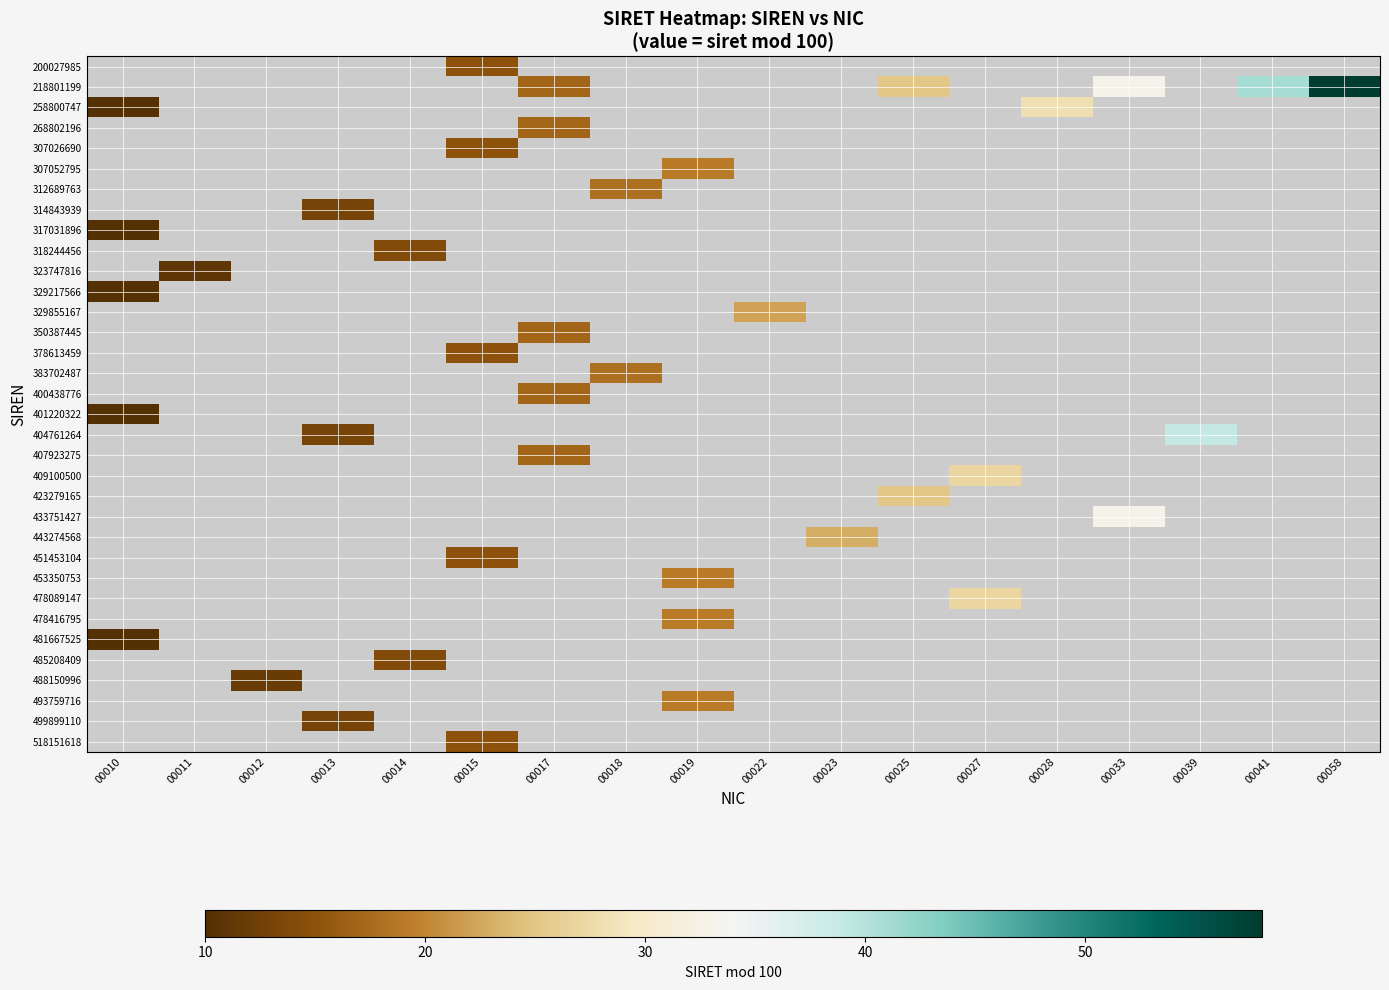

How many categories are shown in the chart?

18